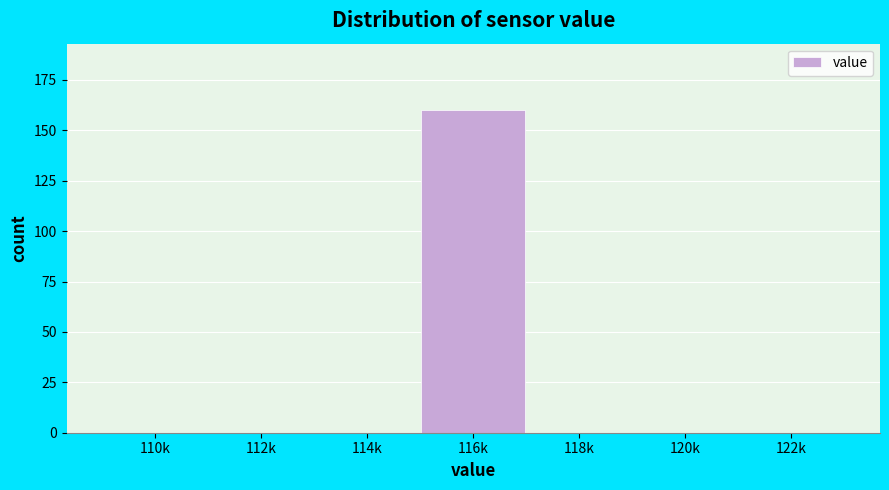

Reading left to right, extract all data points from this chart.

110k=0	112k=0	114k=0	116k=160	118k=0	120k=0	122k=0